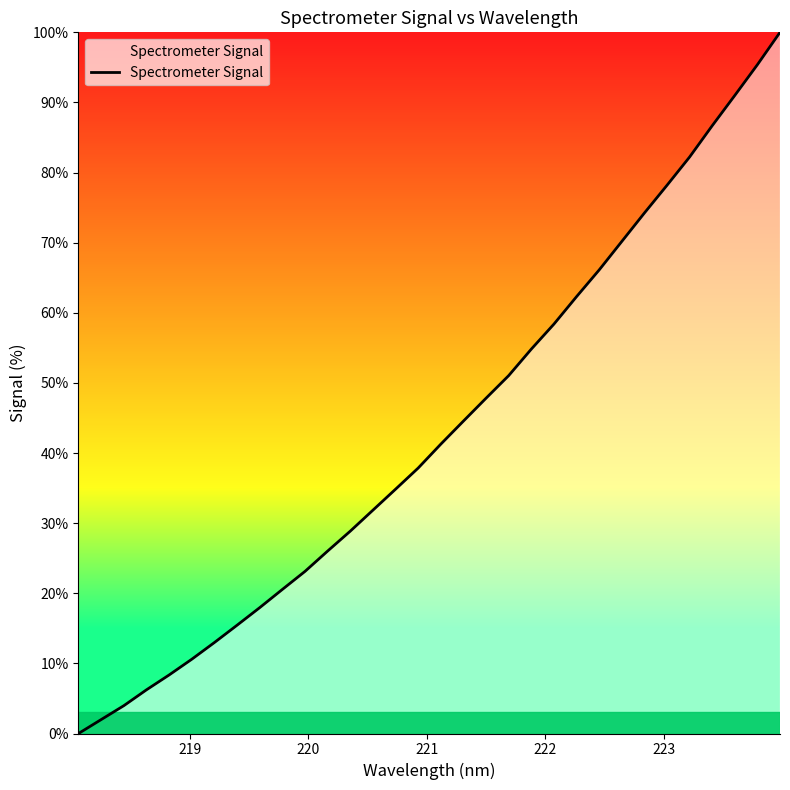

True or false: there are more than 1 points higher than both neighbors.

False